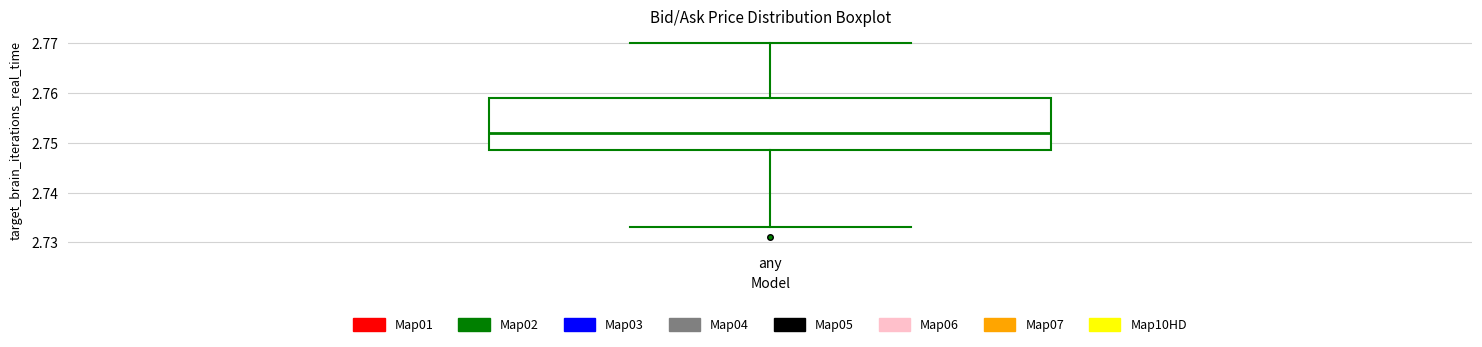

Where is the lower edge of the box for any on the y-axis? The values are not printed on the chart, so give them approximately, as read against the axis.

2.749